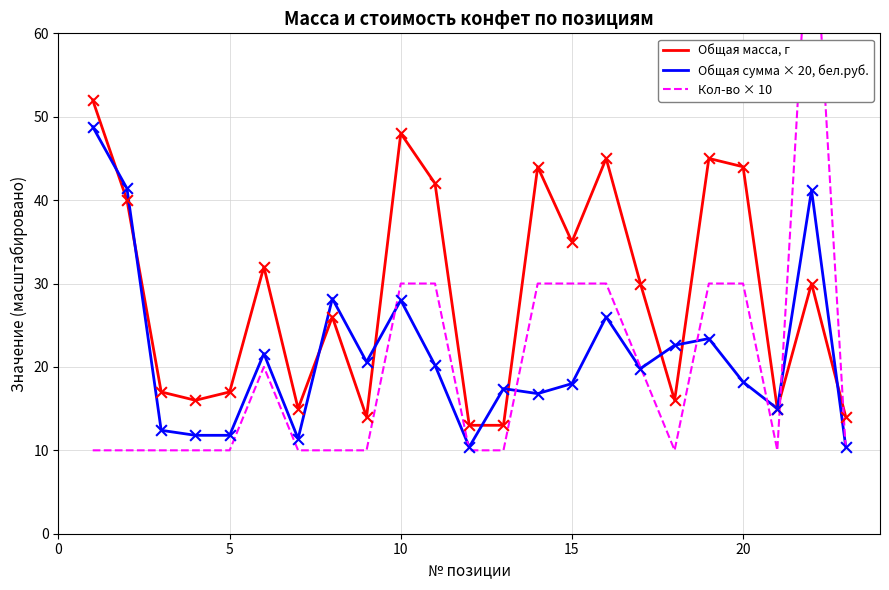

Is it true that Общая сумма × 20, бел.руб. equals 11.8 at 5?

True